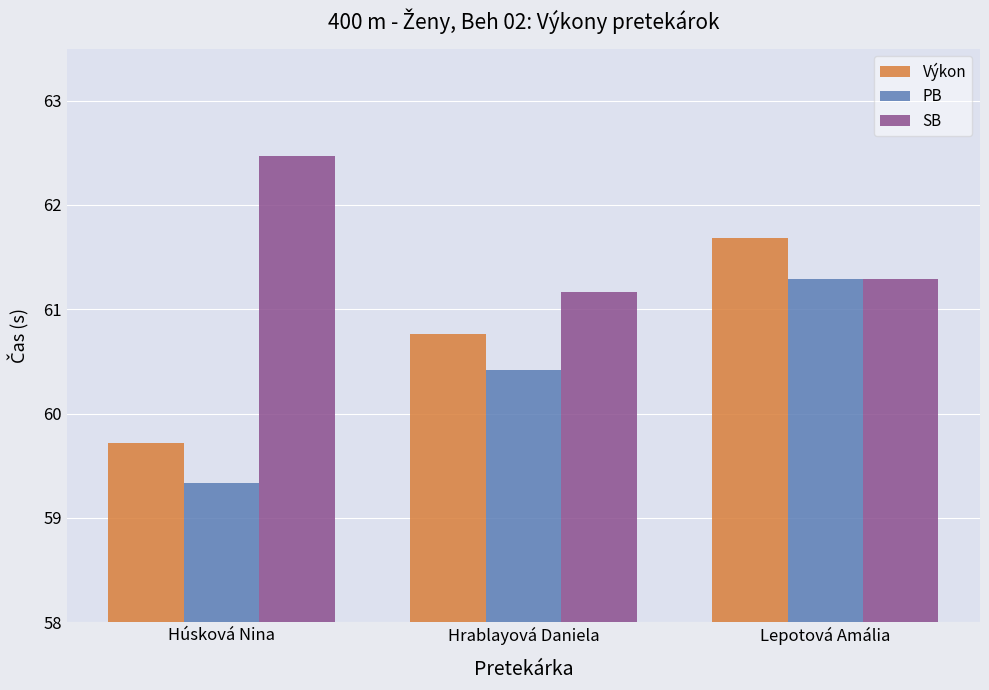

Which series has the largest total across all categories?

SB